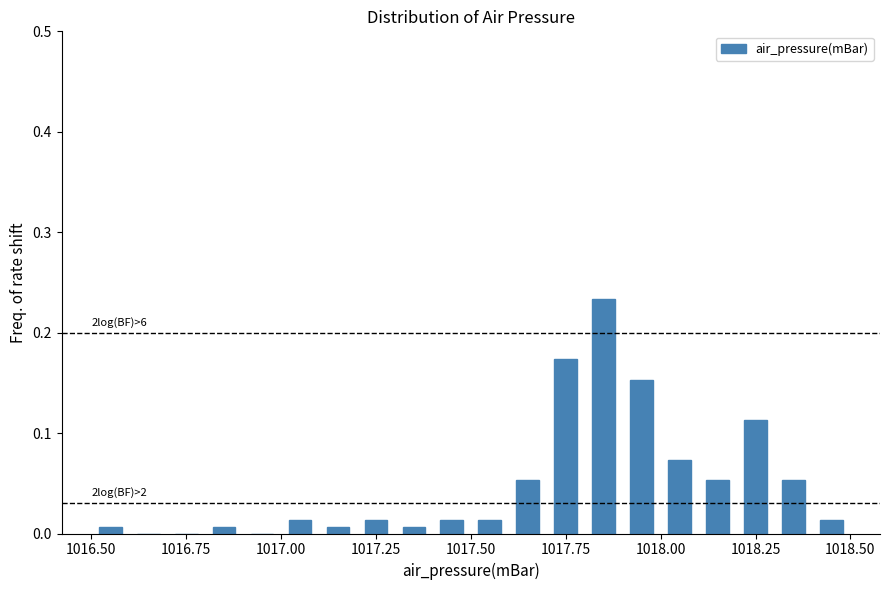

Around what value on the x-axis is the tallest bar? Give the approximate position of its centre, as read against the axis.

1017.85